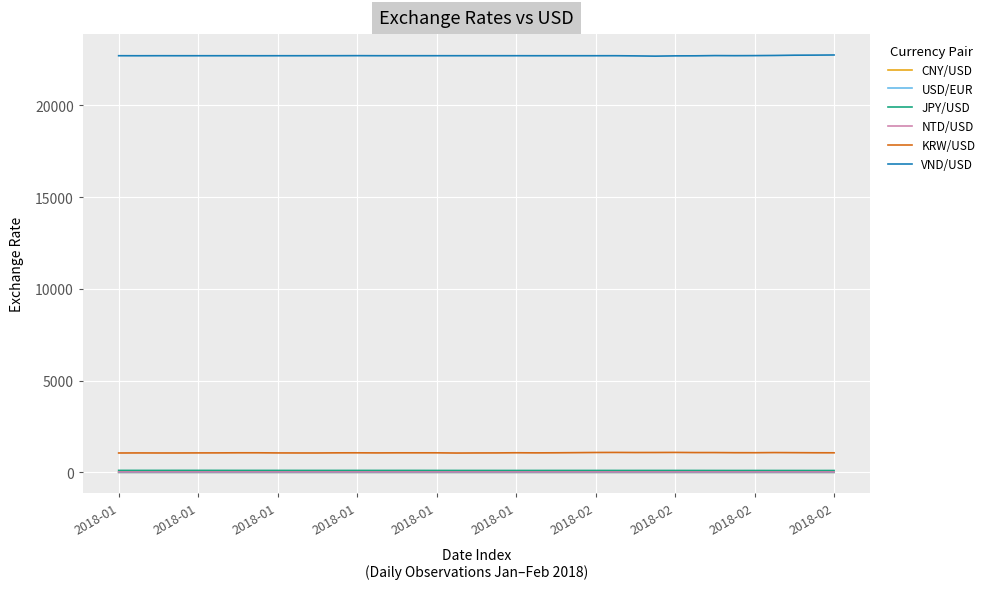

What is the sum of all CNY/USD values?

236.2